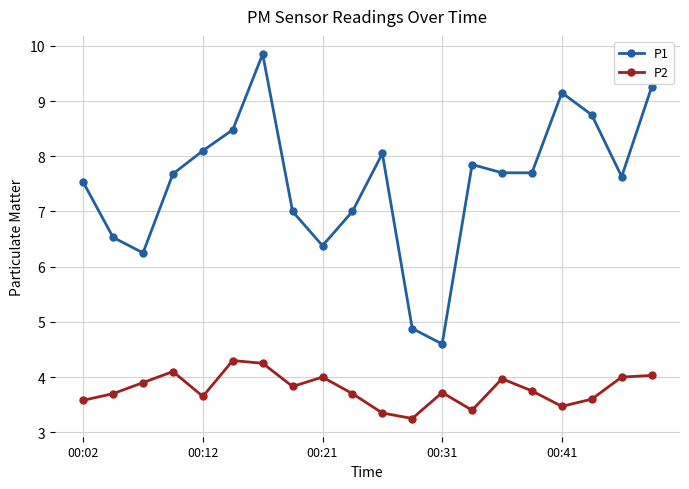

How many interior local peaks does the P1 series have?

4